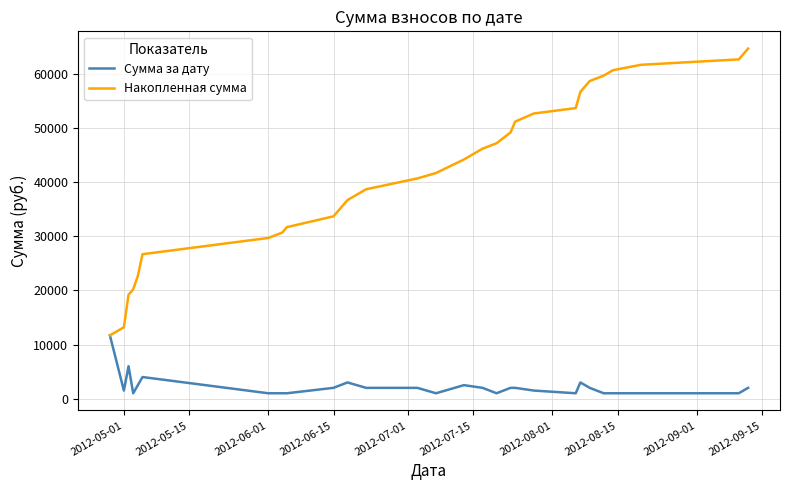

Rank the series by their average value, from highest to lowest.

Накопленная сумма, Сумма за дату